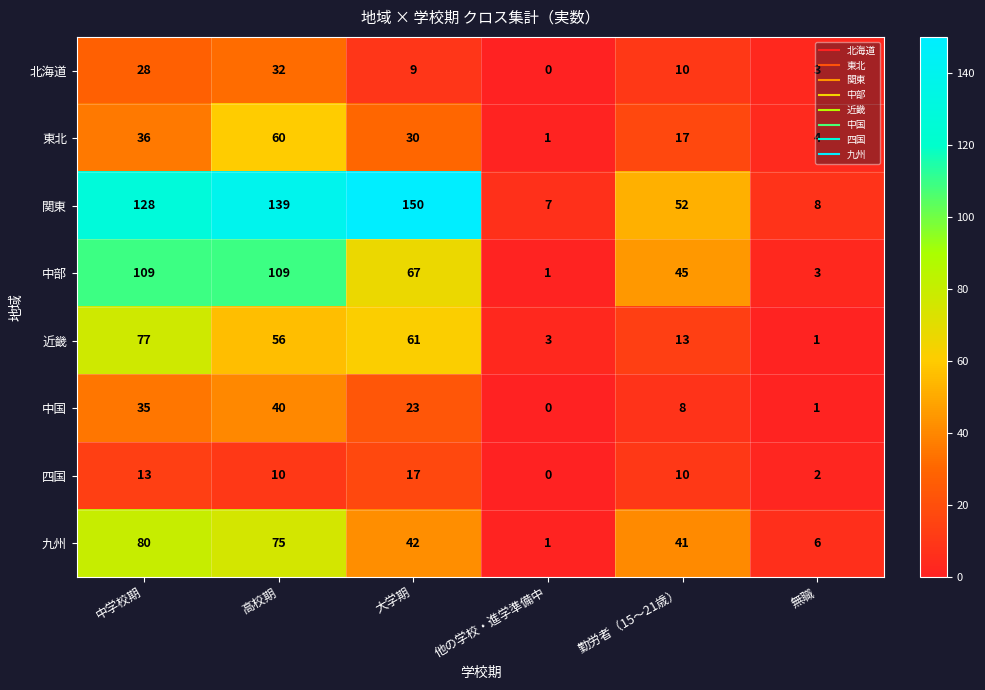

Between 大学期 and 他の学校・進学準備中, which series saw the biggest shift?

関東